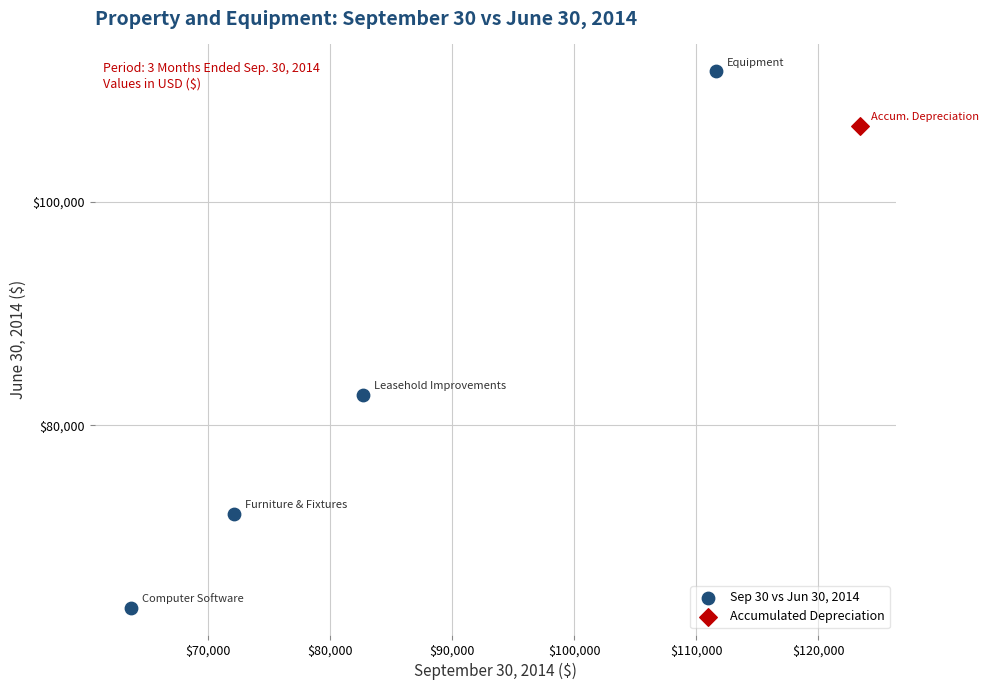

What are all the series names shown in the legend?

Sep 30 vs Jun 30, 2014, Accumulated Depreciation